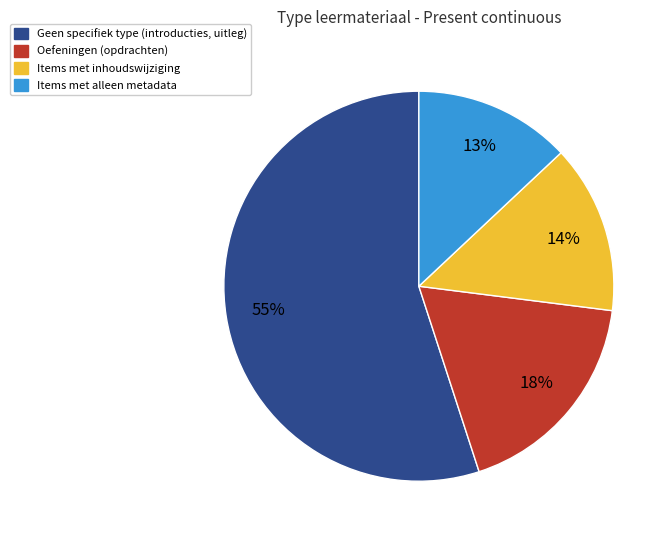

To the nearest percent, what is the average slice percentage?

25%